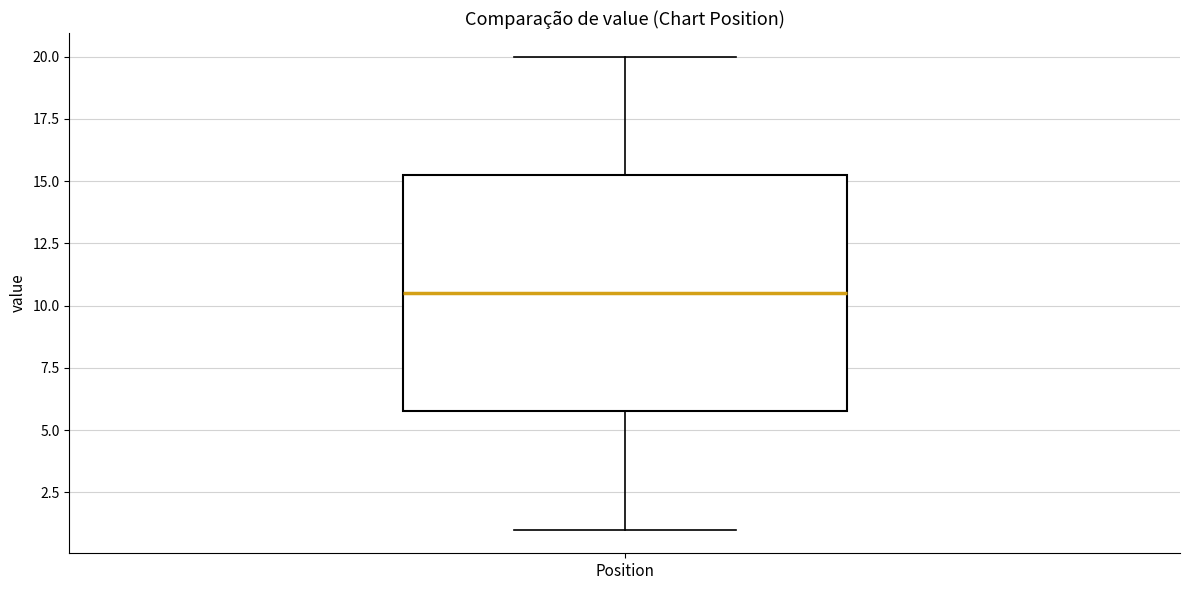

Where is the lower edge of the box for Position on the y-axis? The values are not printed on the chart, so give them approximately, as read against the axis.

6.0